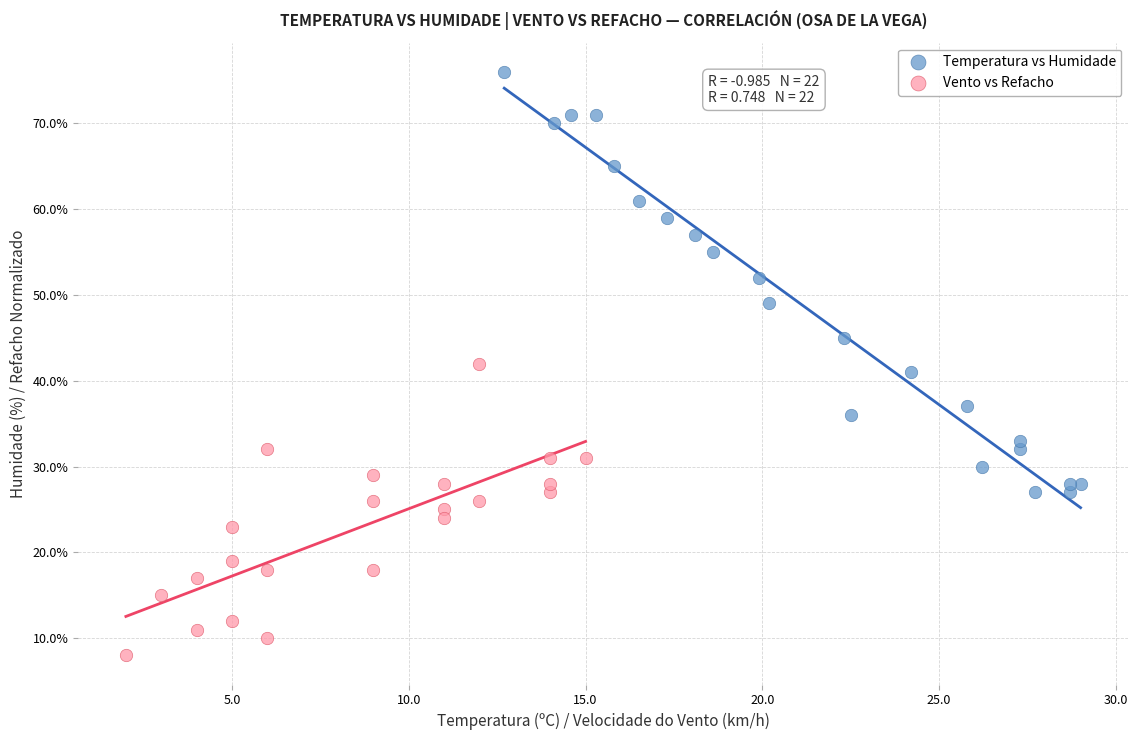

Which series reaches the minimum Y coordinate?

Vento vs Refacho